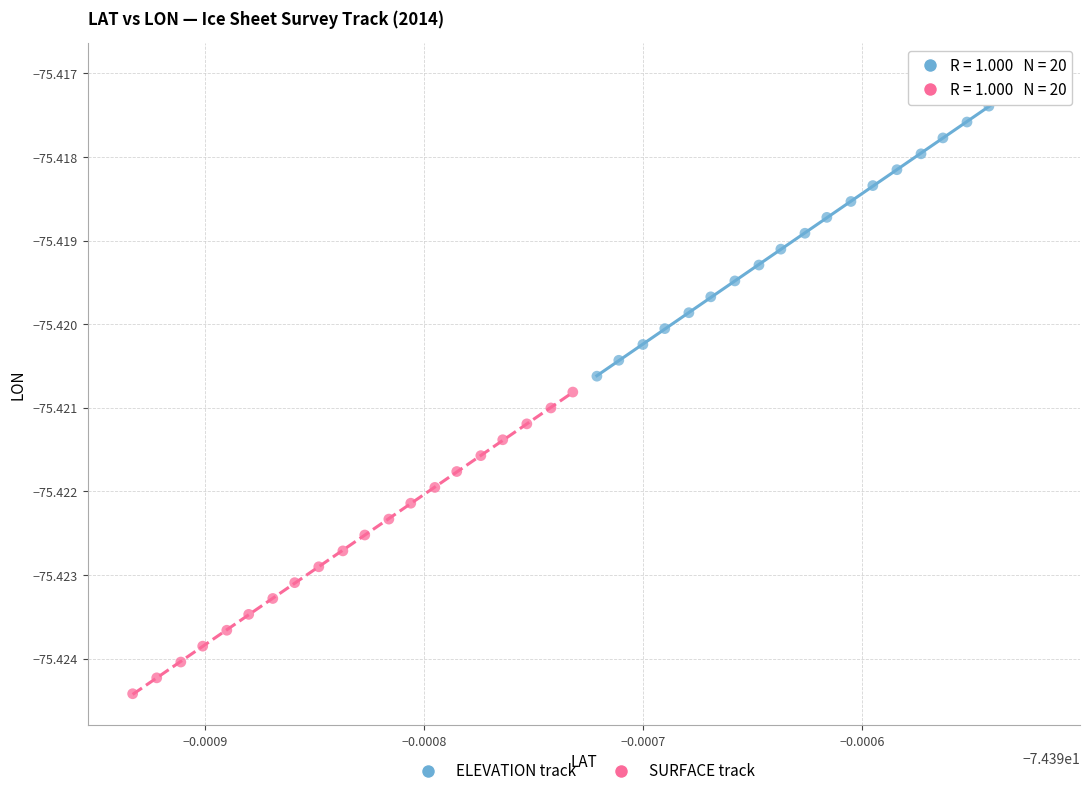

Which series reaches the minimum Y coordinate?

SURFACE track